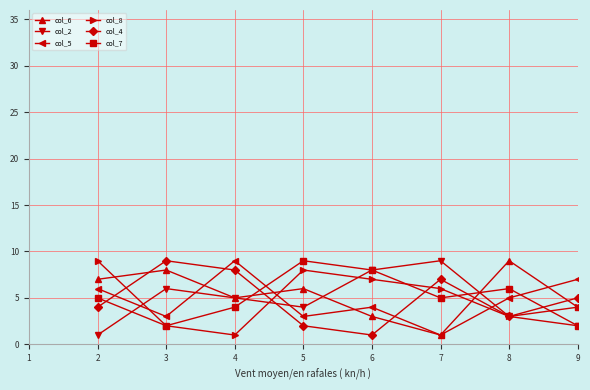

Is the value of col_2 at 2 greater than the value of col_7 at 4?

No